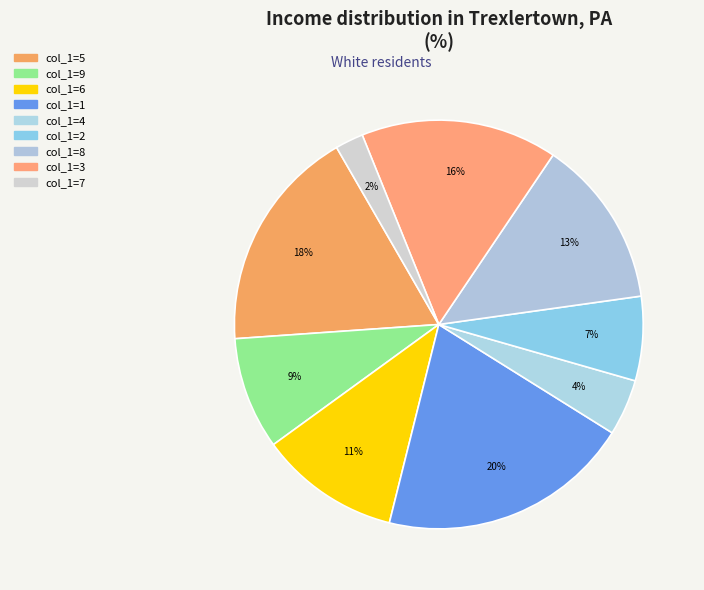

Rank the categories by value from lowest to highest.

7, 4, 2, 9, 6, 8, 3, 5, 1